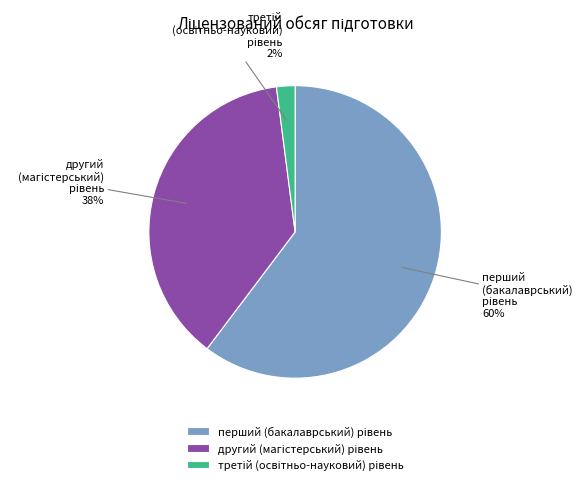

Is there any slice that represents more than half of the pie?

Yes